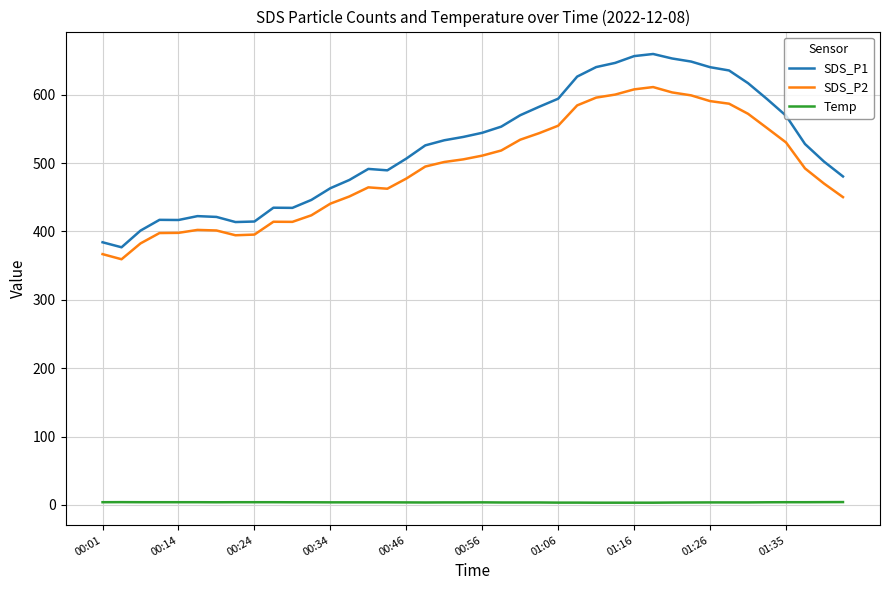

Rank the series by their maximum value, from highest to lowest.

SDS_P1, SDS_P2, Temp